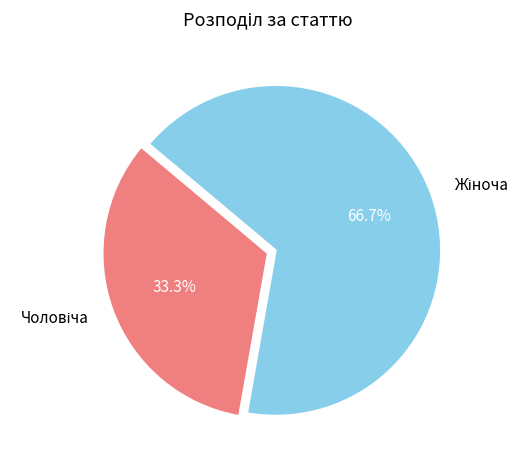

Is there any slice that represents more than half of the pie?

Yes